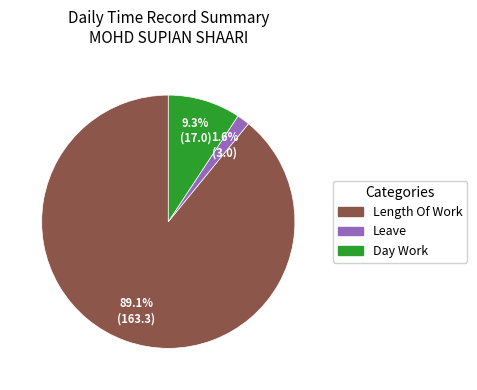

Is there a majority slice in this chart?

Yes